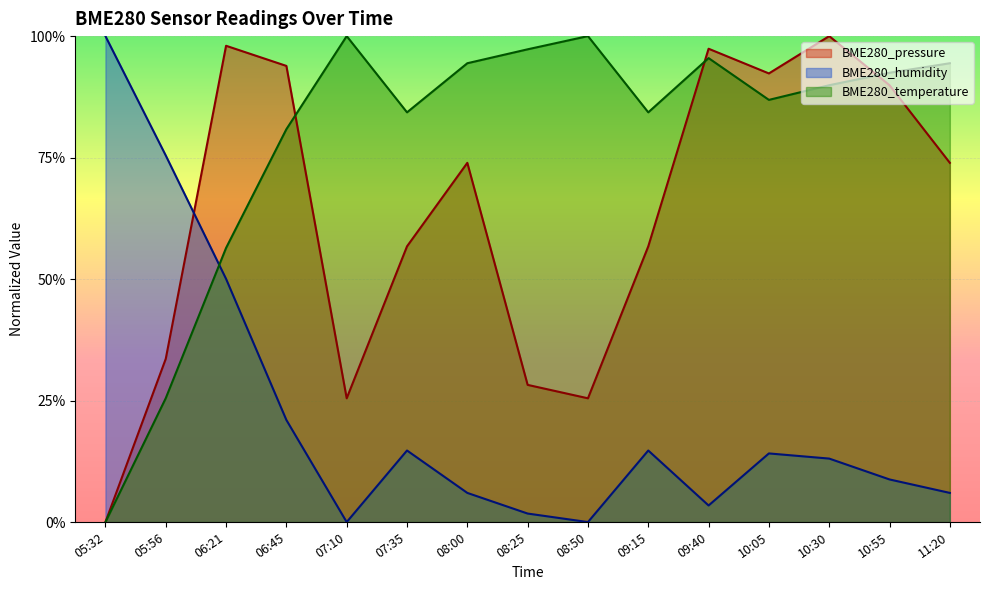

In BME280_pressure, how many points are higher than both neighbors (excluding endpoints)?

4